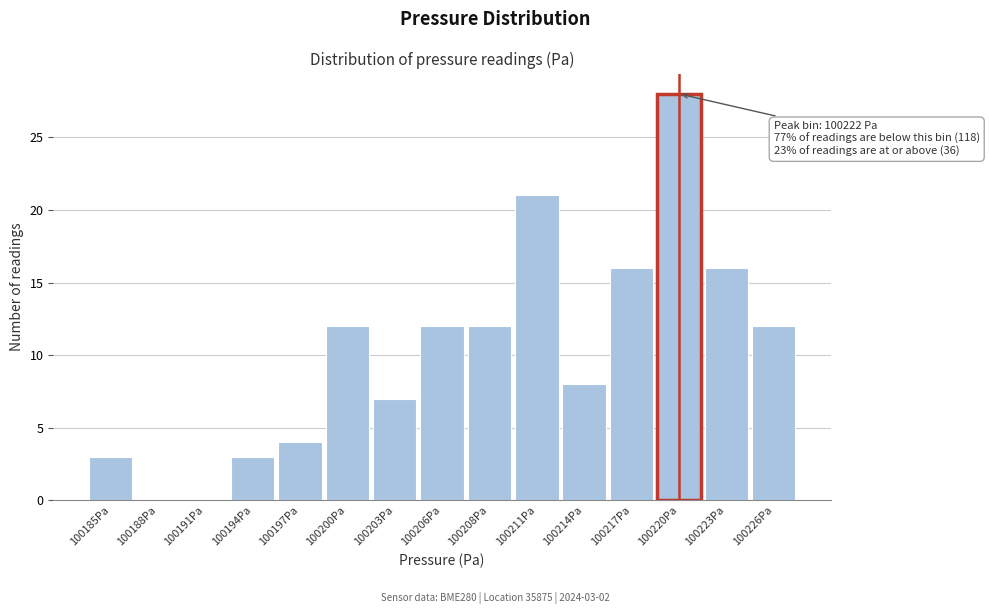

Reading left to right, transcribe all the data shown in this chart.

100185Pa=3	100188Pa=0	100191Pa=0	100194Pa=3	100197Pa=4	100200Pa=12	100203Pa=7	100206Pa=12	100208Pa=12	100211Pa=21	100214Pa=8	100217Pa=16	100220Pa=28	100223Pa=16	100226Pa=12